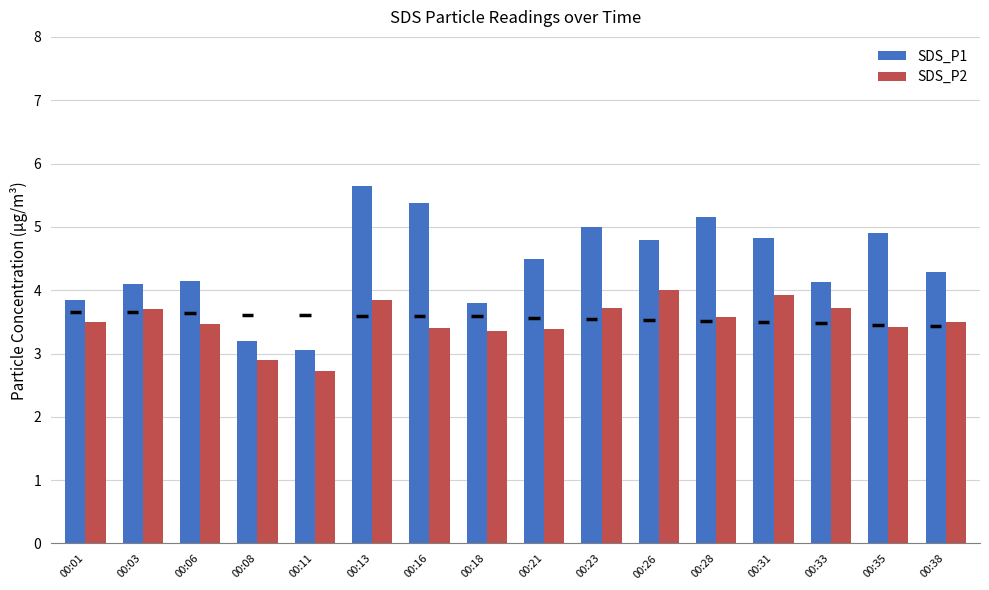

Which series has the widest spread of values?

SDS_P1